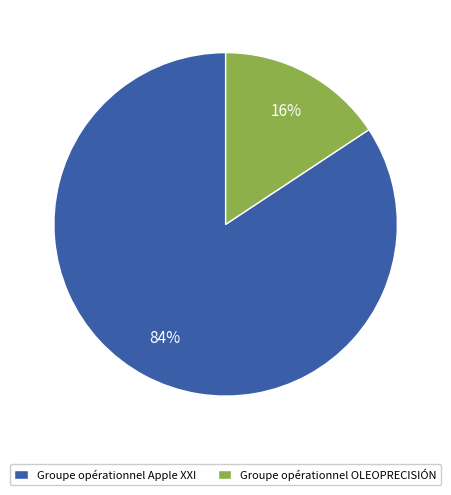

The Groupe opérationnel OLEOPRECISIÓN slice represents 26% of the pie. True or false?

False